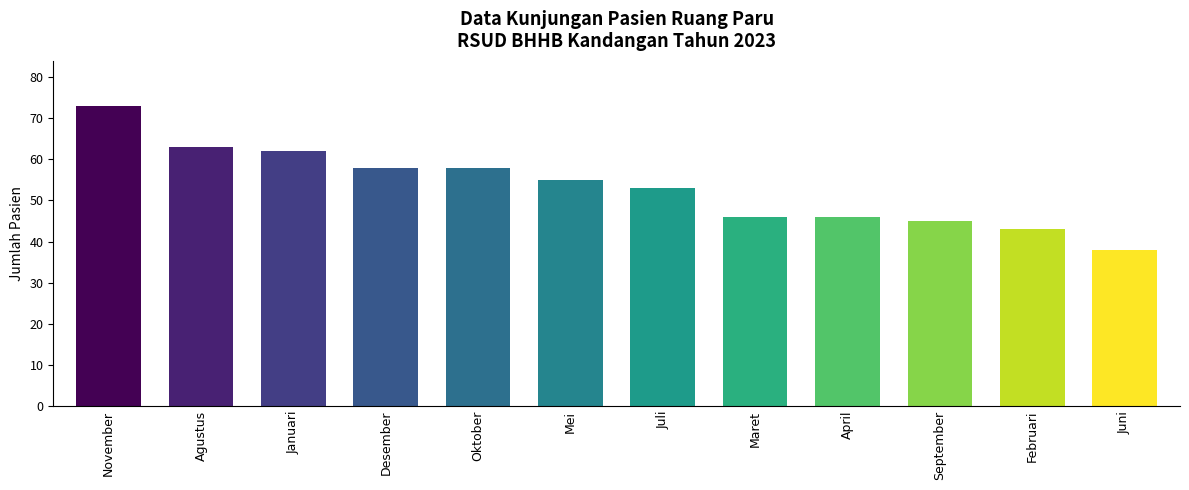

What is the value of the 1st bar from the left?

73